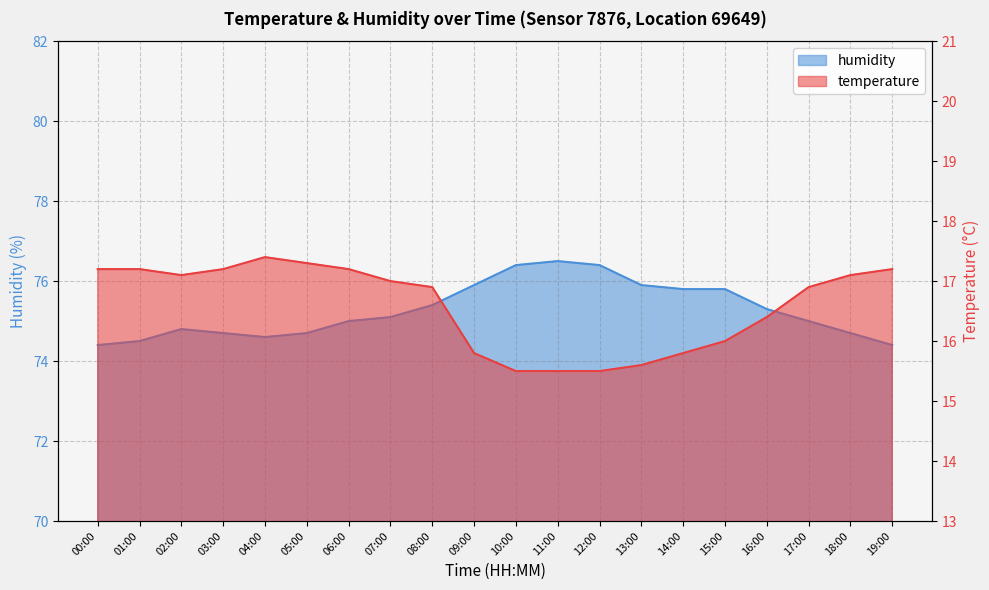

What position from the right is 18:00?

2